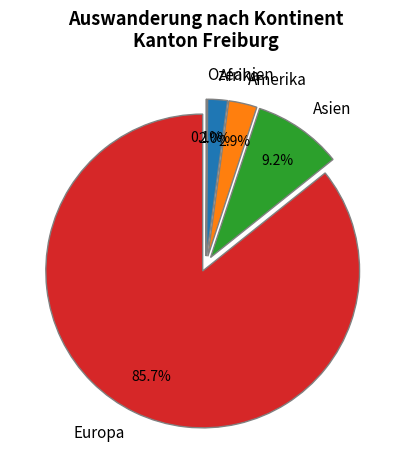

How much of the chart is everything except Europa?

14.3%